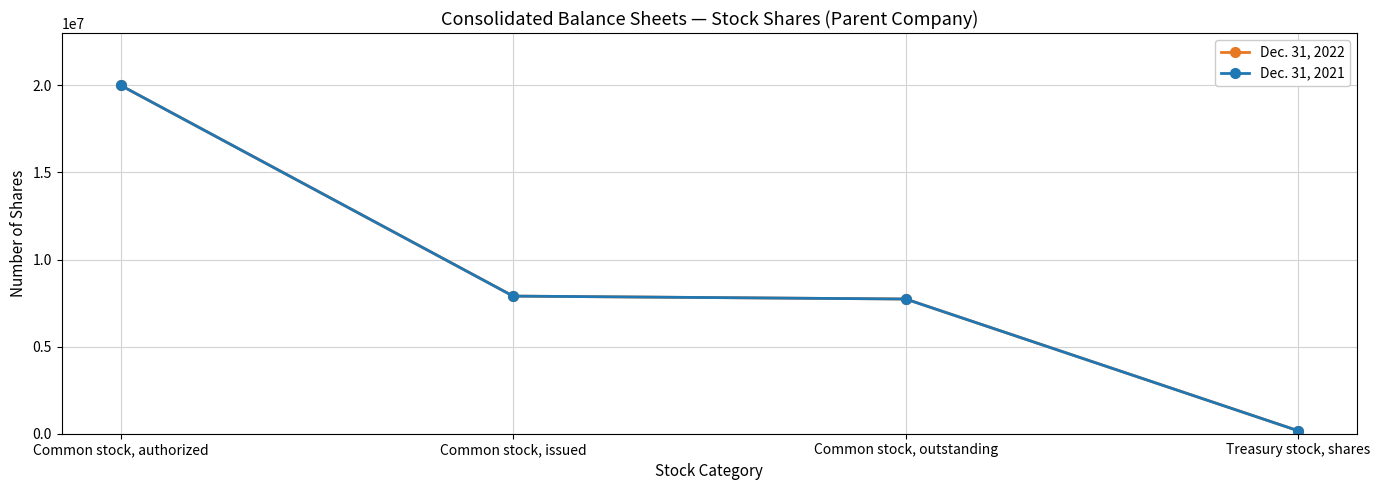

Does the chart have visible grid lines?

Yes